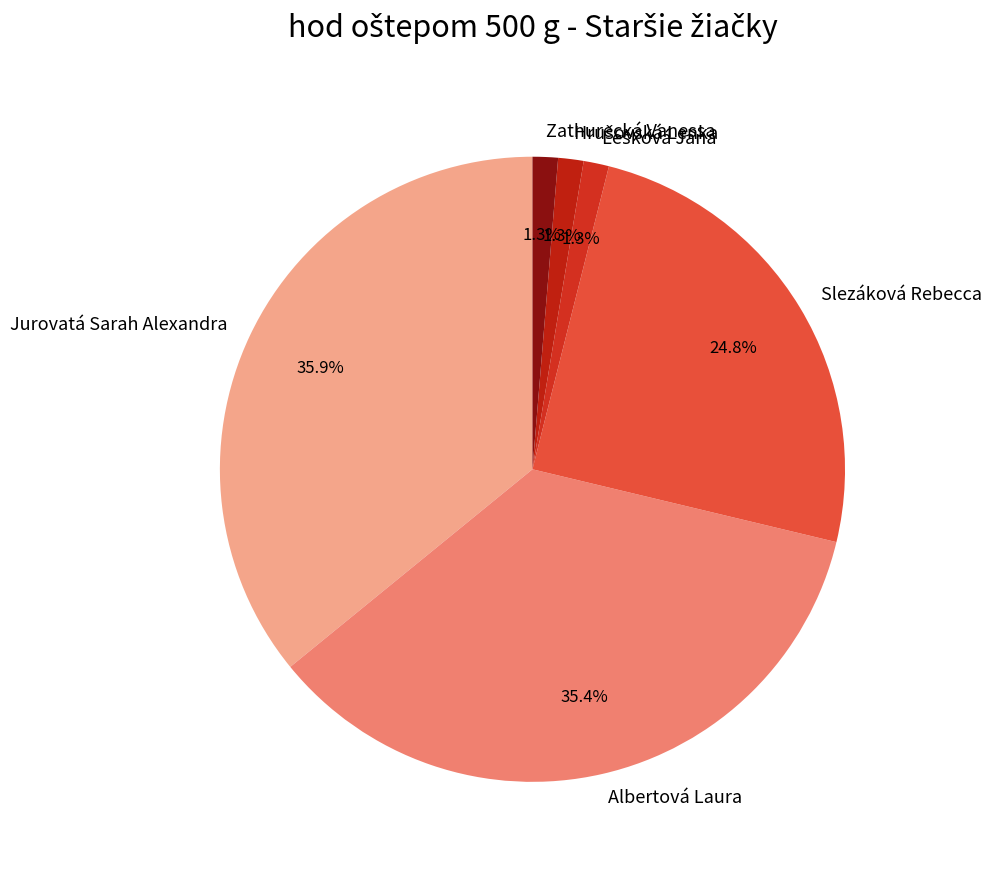

Which category has the biggest portion of the pie?

Jurovatá Sarah Alexandra